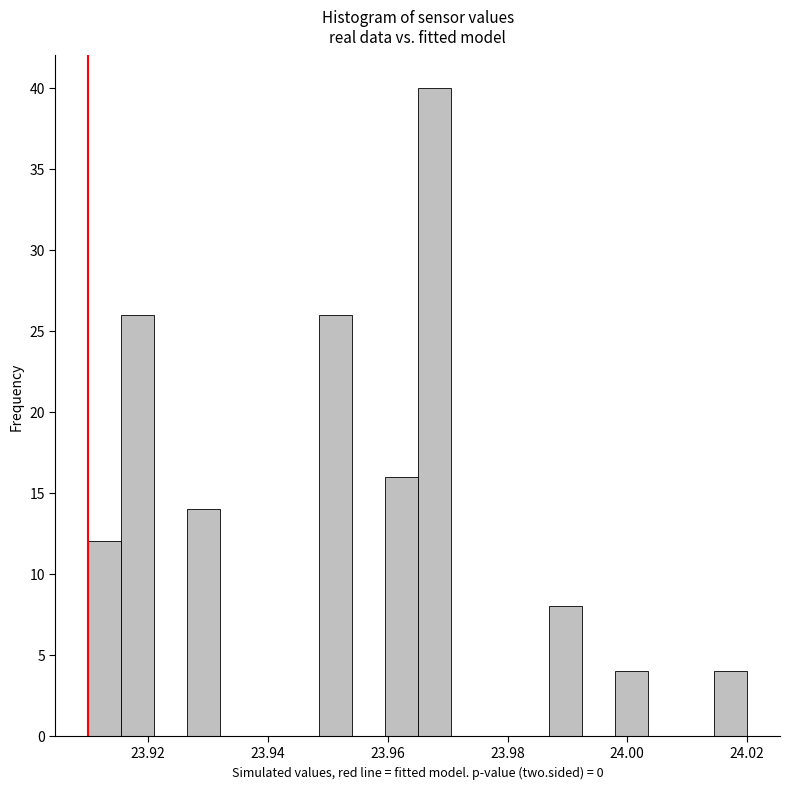

Around what value on the x-axis is the tallest bar? Give the approximate position of its centre, as read against the axis.

23.968